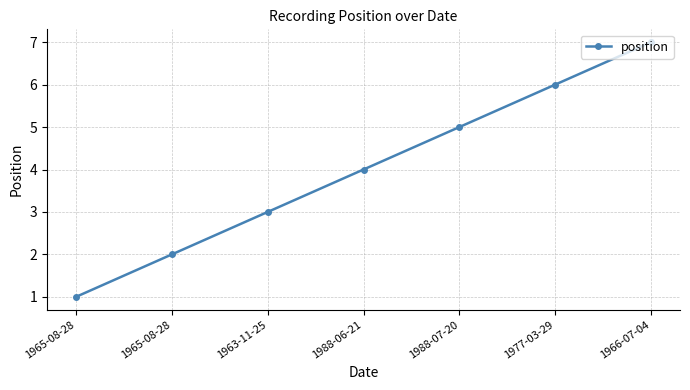

What is the average value?

4